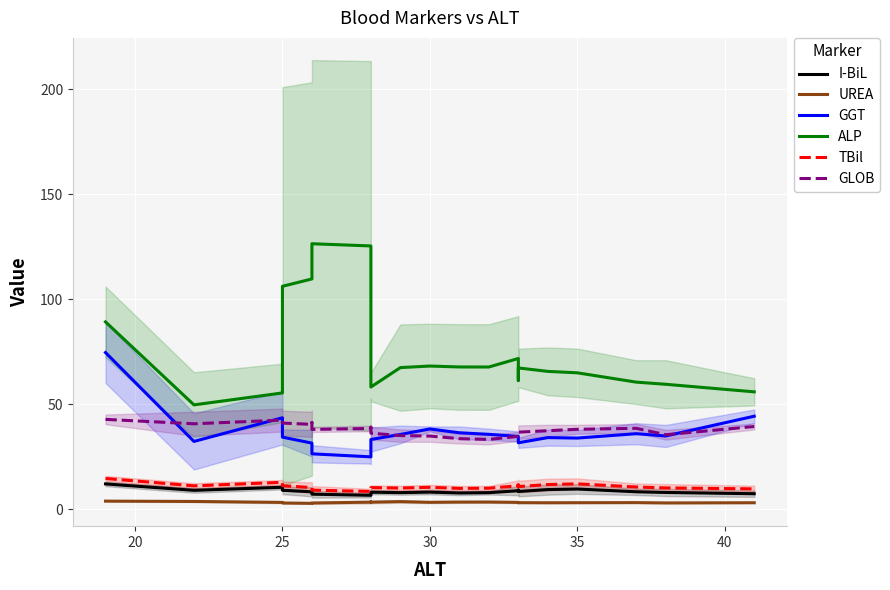

What is the average value of the TBil series?

10.7